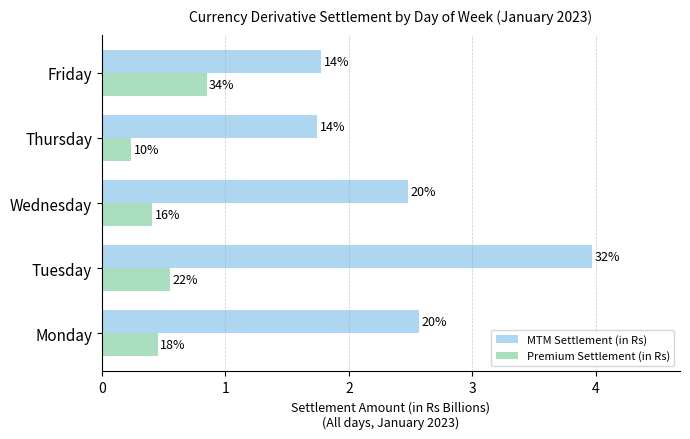

Rank the categories by MTM Settlement (in Rs) value from highest to lowest.

Tuesday, Monday, Wednesday, Friday, Thursday